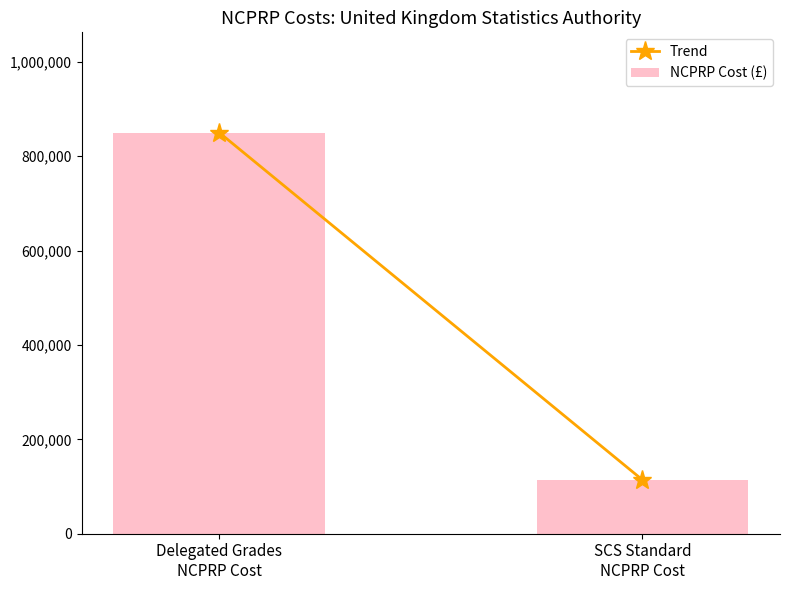

What is the difference between the maximum and minimum values?

736174.5